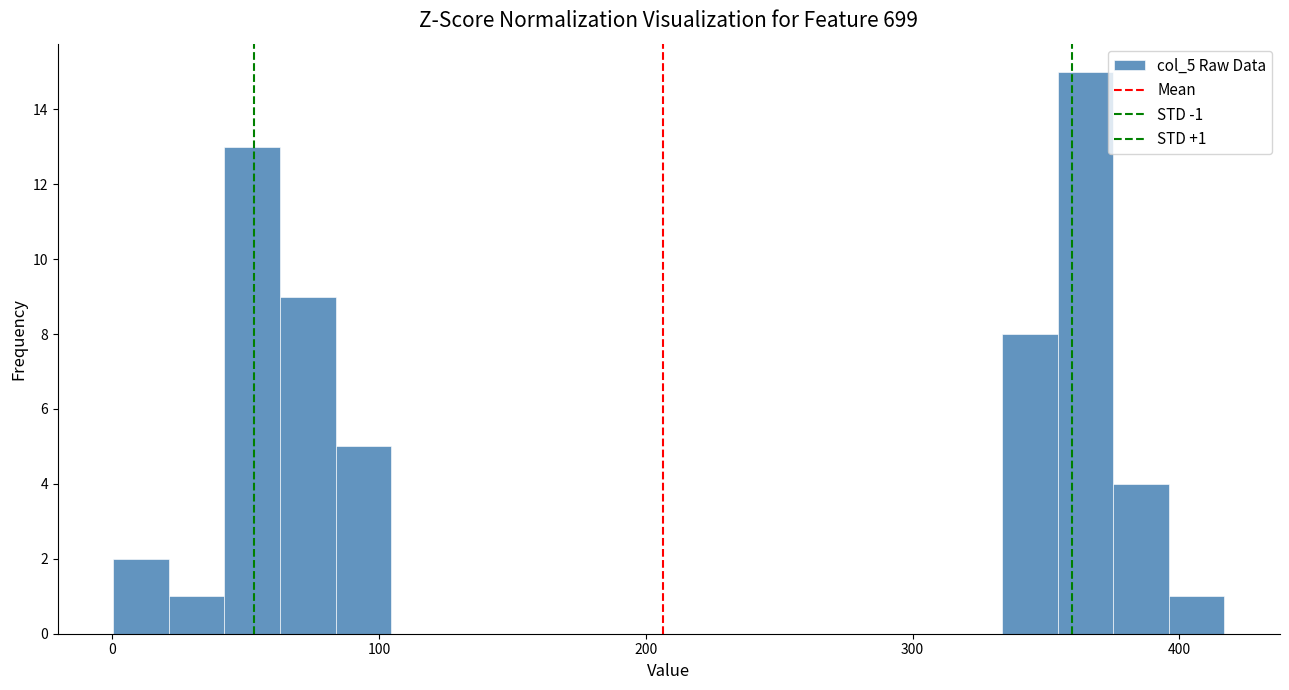

Around what value on the x-axis is the tallest bar? Give the approximate position of its centre, as read against the axis.

360